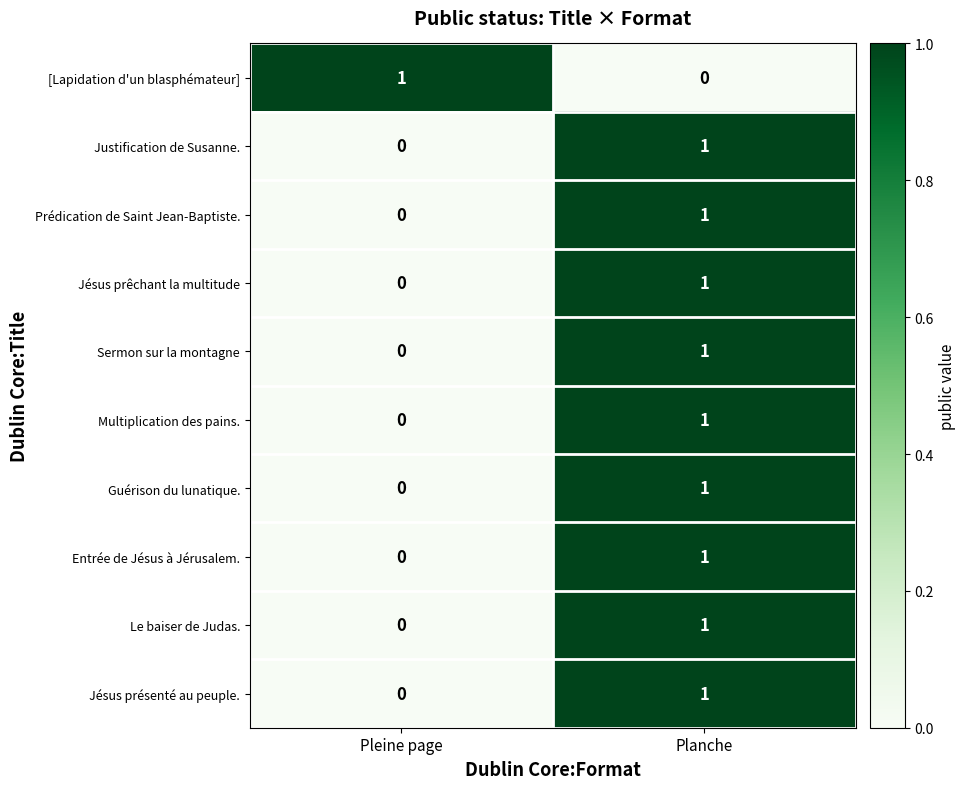

The Sermon sur la montagne series shows -1 at Pleine page. True or false?

False